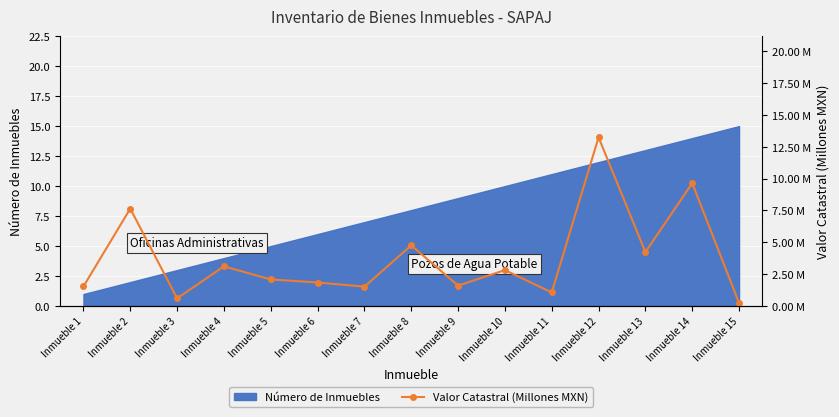

The value at Inmueble 8 is 7.0. True or false?

False